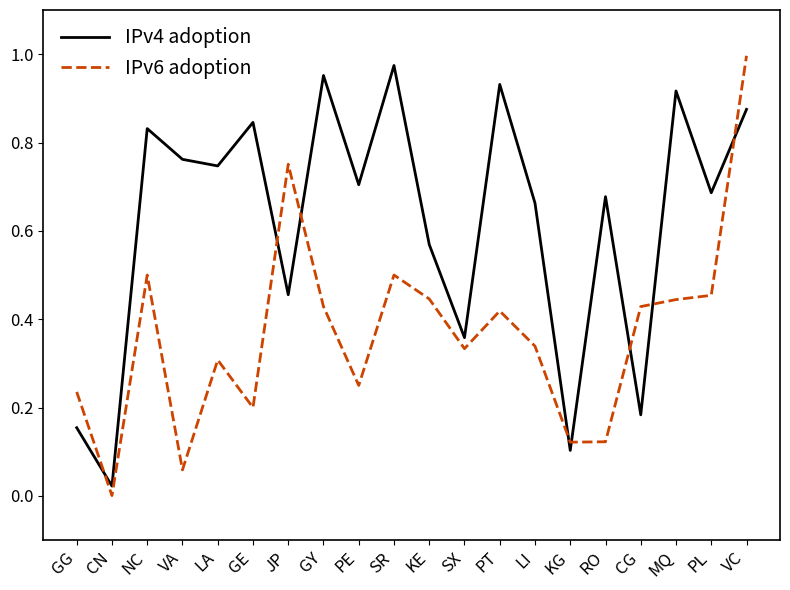

At which category is the sum across all series the highest?

VC